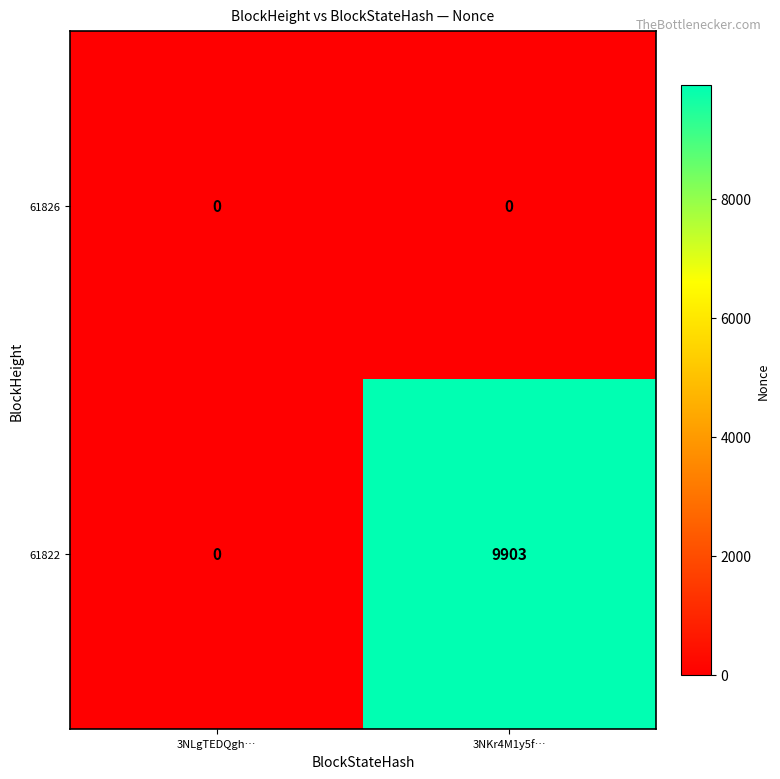

True or false: 61822 has a value of 0 at 3NLgTEDQgh….

True